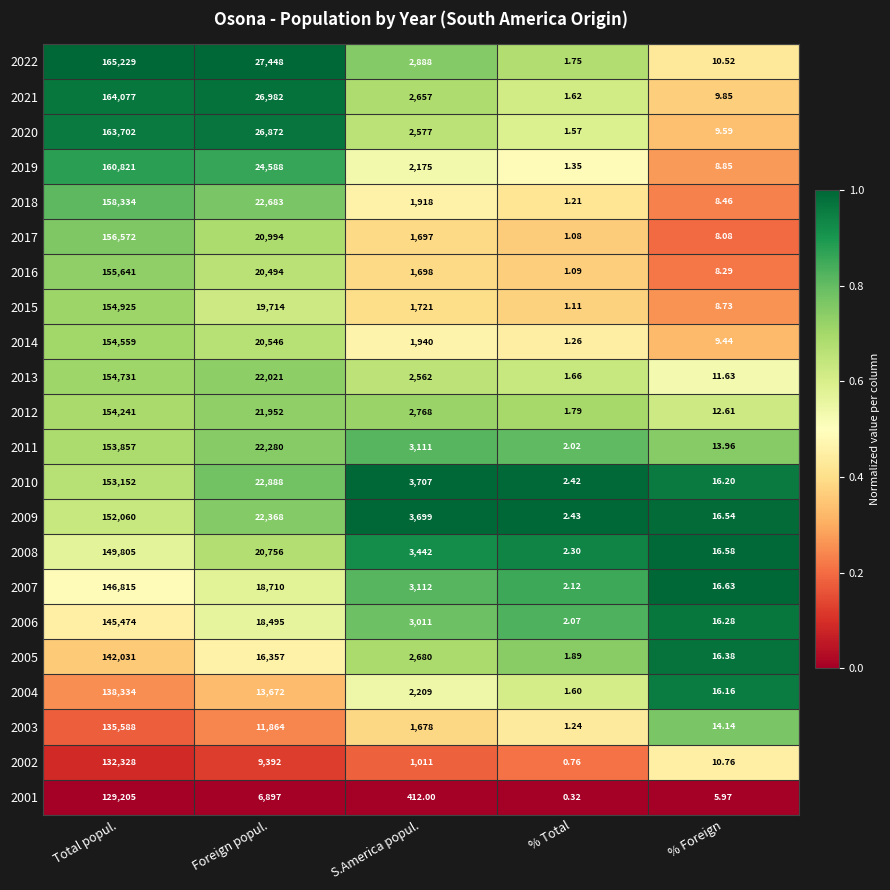

At which label does 2017 reach its minimum?

% Total